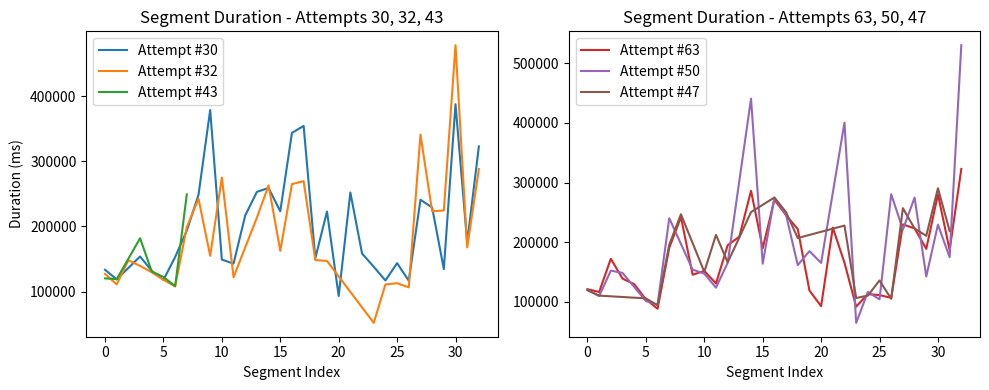

How many points are higher than both their immediate neighbors (excluding endpoints)?

9